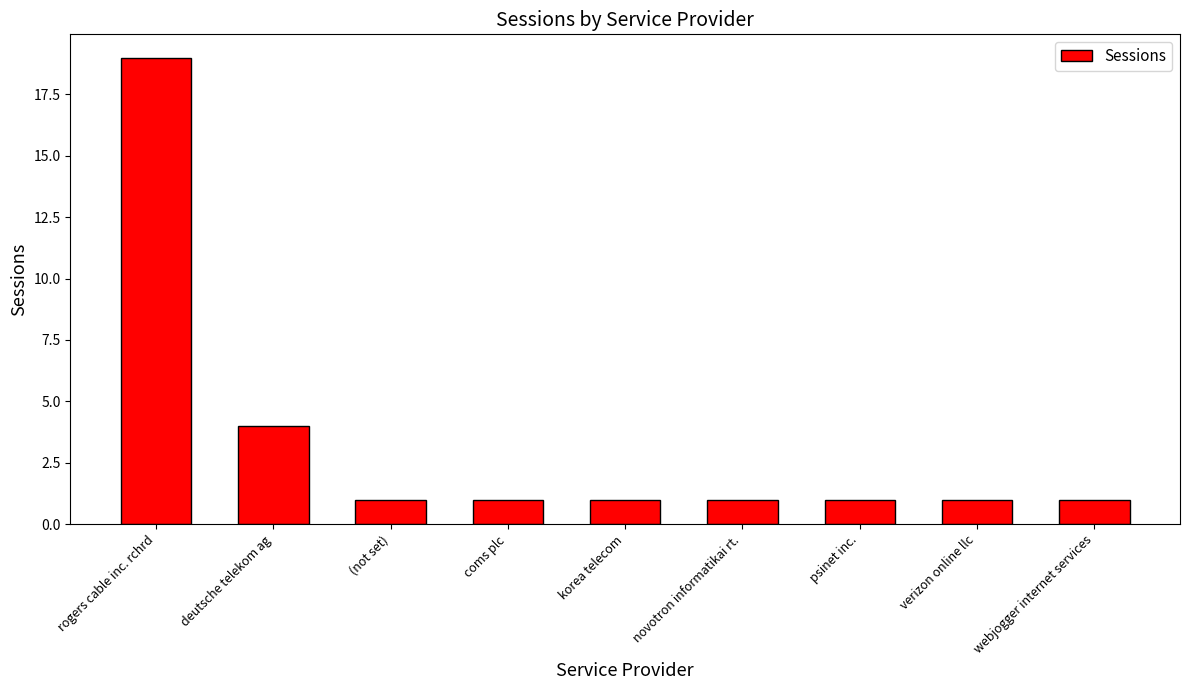

What is the difference between the second highest and second lowest values?

3